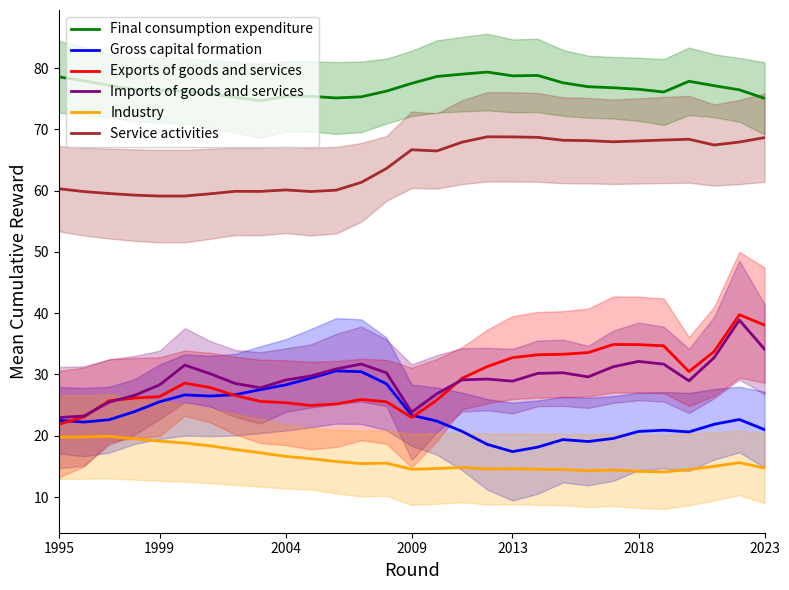

True or false: Imports of goods and services has more than 1 points higher than both neighbors.

True